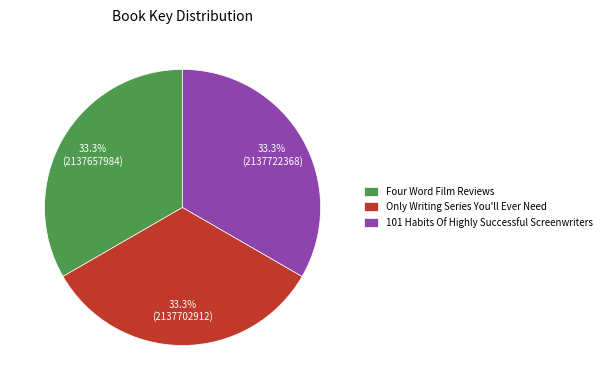

To the nearest percent, what portion does 101 Habits Of Highly Successful Screenwriters represent?

33%